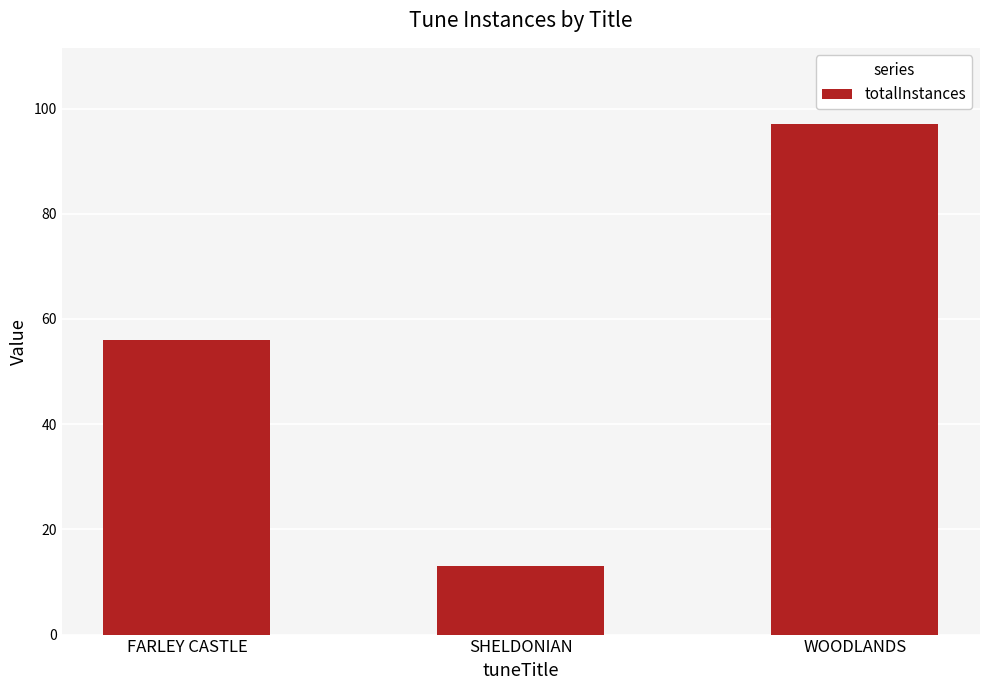

How many values are below 56?

1